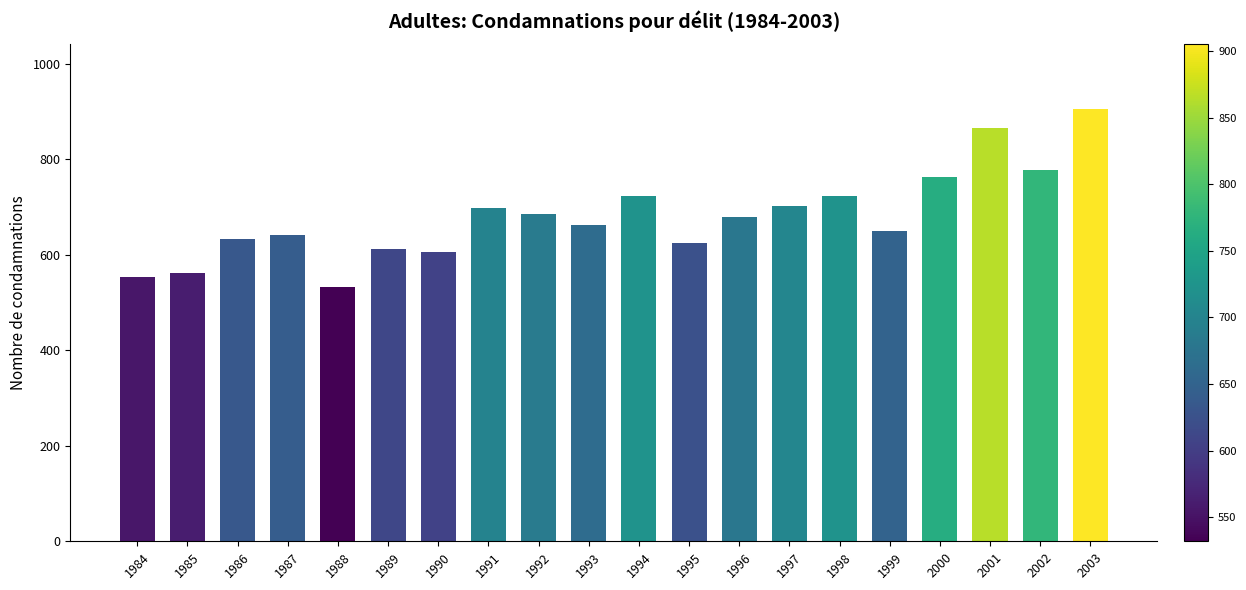

True or false: the data shows 650 at 1999.

True